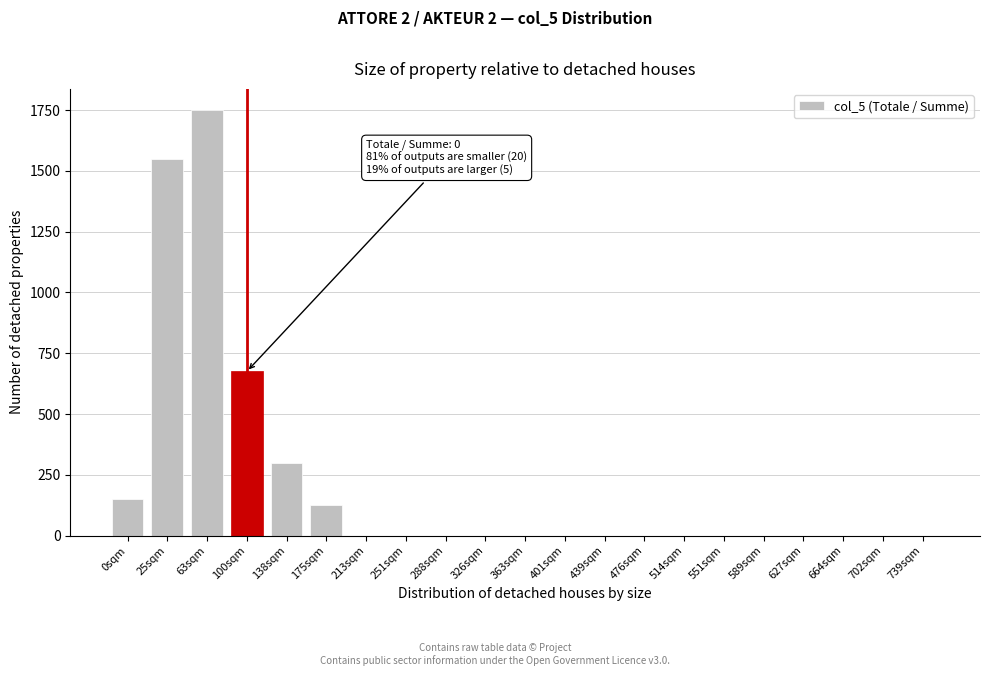

Reading left to right, extract all data points from this chart.

0sqm=150	25sqm=1550	63sqm=1750	100sqm=675	138sqm=300	175sqm=125	213sqm=0	251sqm=0	288sqm=0	326sqm=0	363sqm=0	401sqm=0	439sqm=0	476sqm=0	514sqm=0	551sqm=0	589sqm=0	627sqm=0	664sqm=0	702sqm=0	739sqm=0